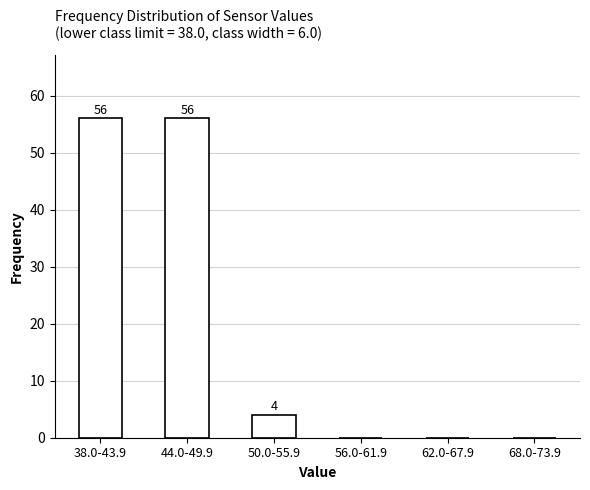

Reading left to right, transcribe all the data shown in this chart.

38.0-43.9=56	44.0-49.9=56	50.0-55.9=4	56.0-61.9=0	62.0-67.9=0	68.0-73.9=0